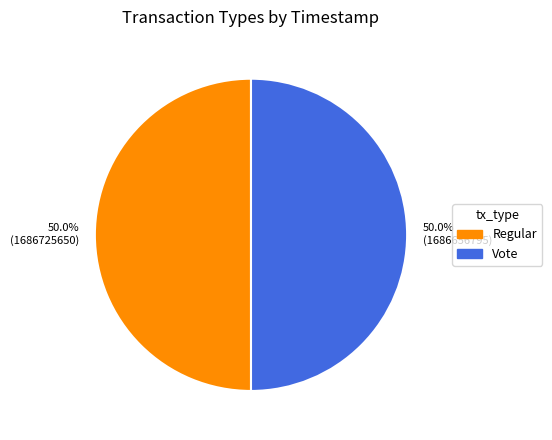

How many slices are in this pie chart?

2